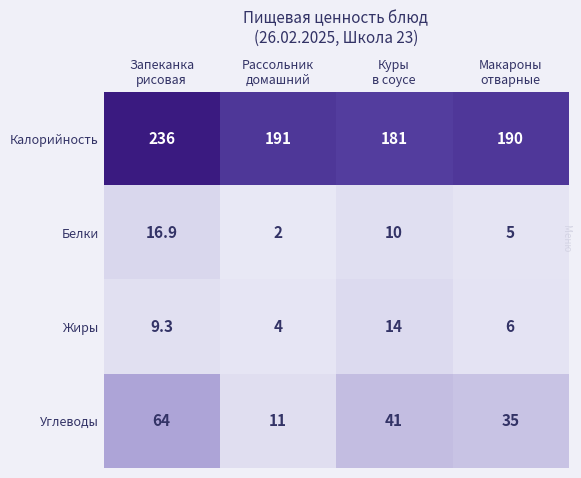

Which series changed the most between Запеканка
рисовая and Рассольник
домашний?

Углеводы